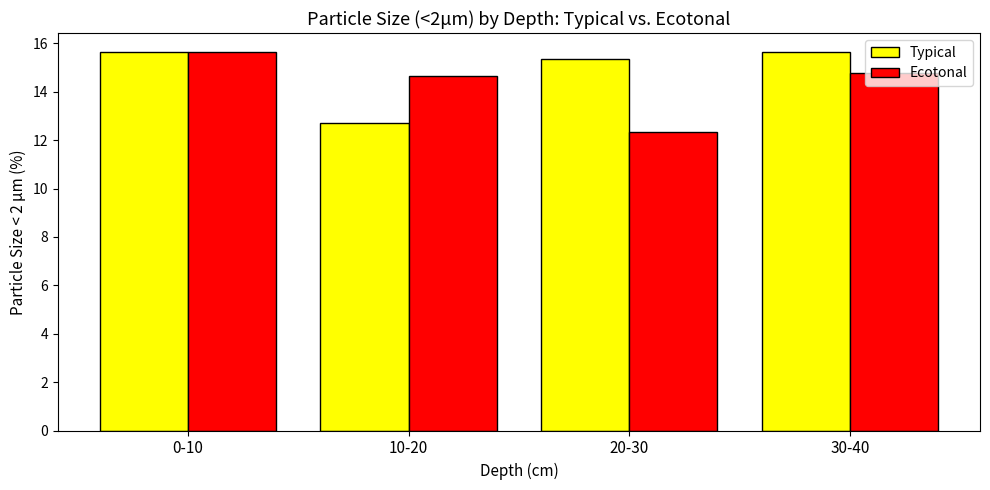

How many bars are there in each group?

2